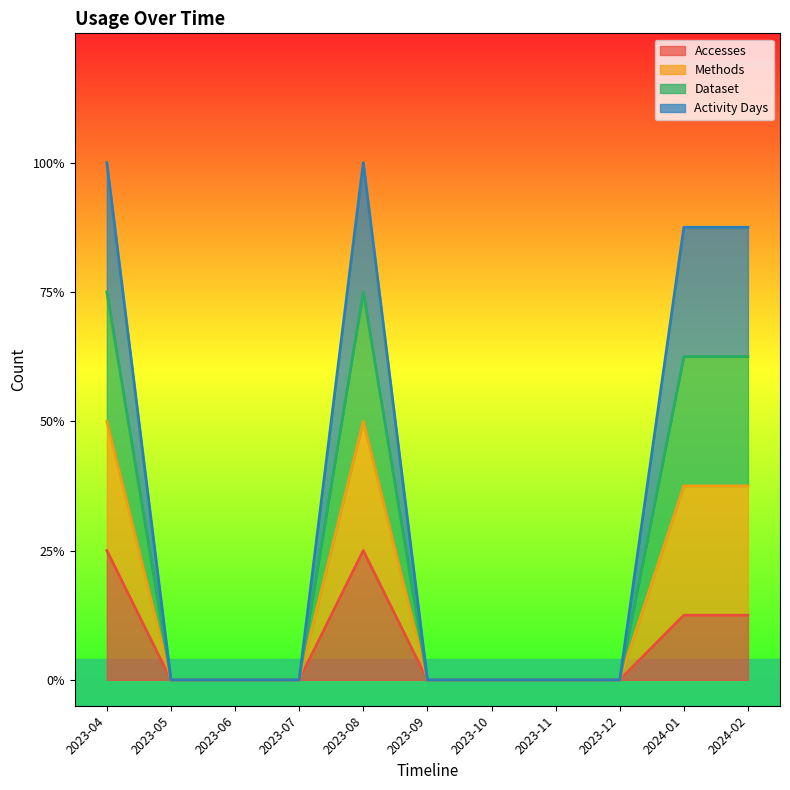

What is the difference between the maximum and minimum values in the Dataset series?

1.5